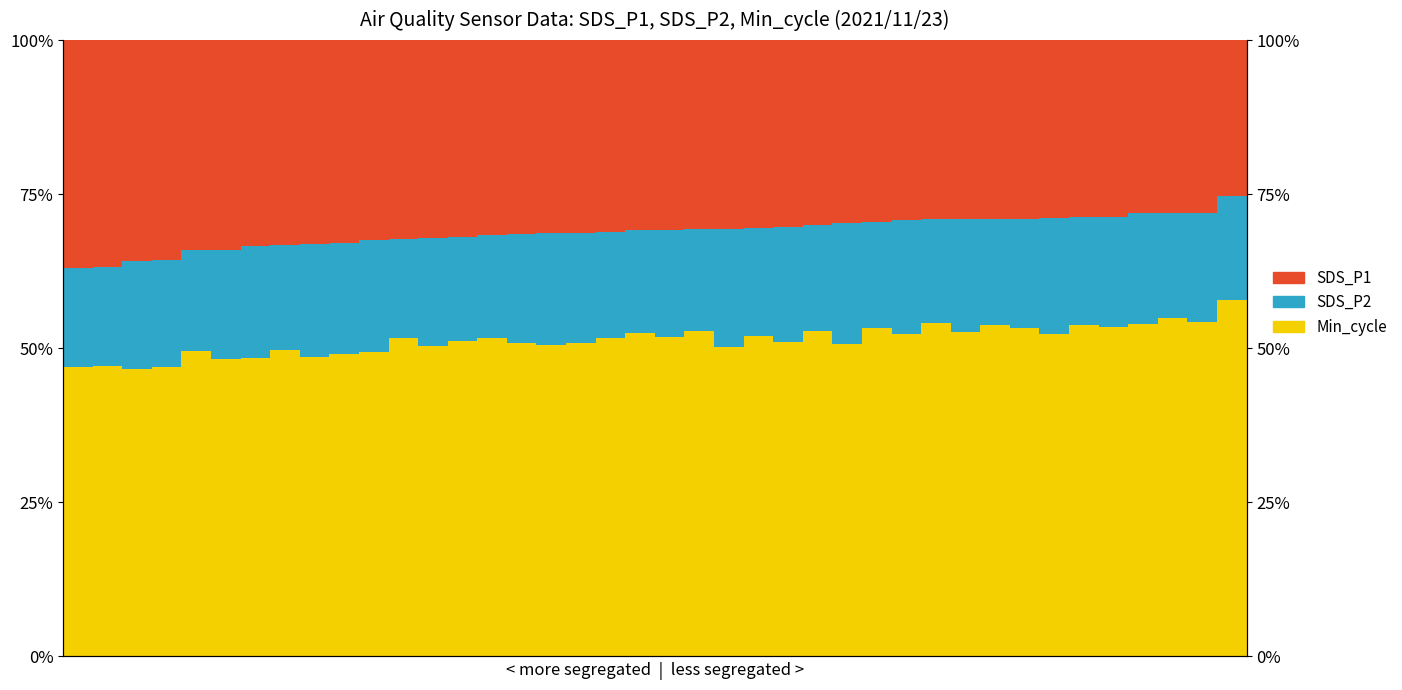

Where is SDS_P1 nearest to the value 31?

18